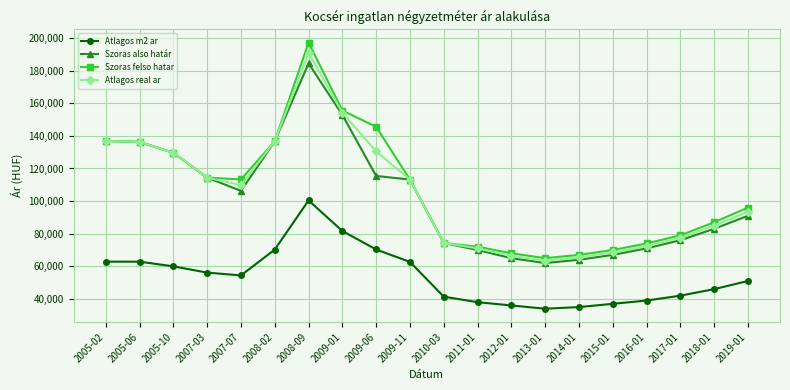

At which label does Atlagos real ar reach its peak?

2008-09